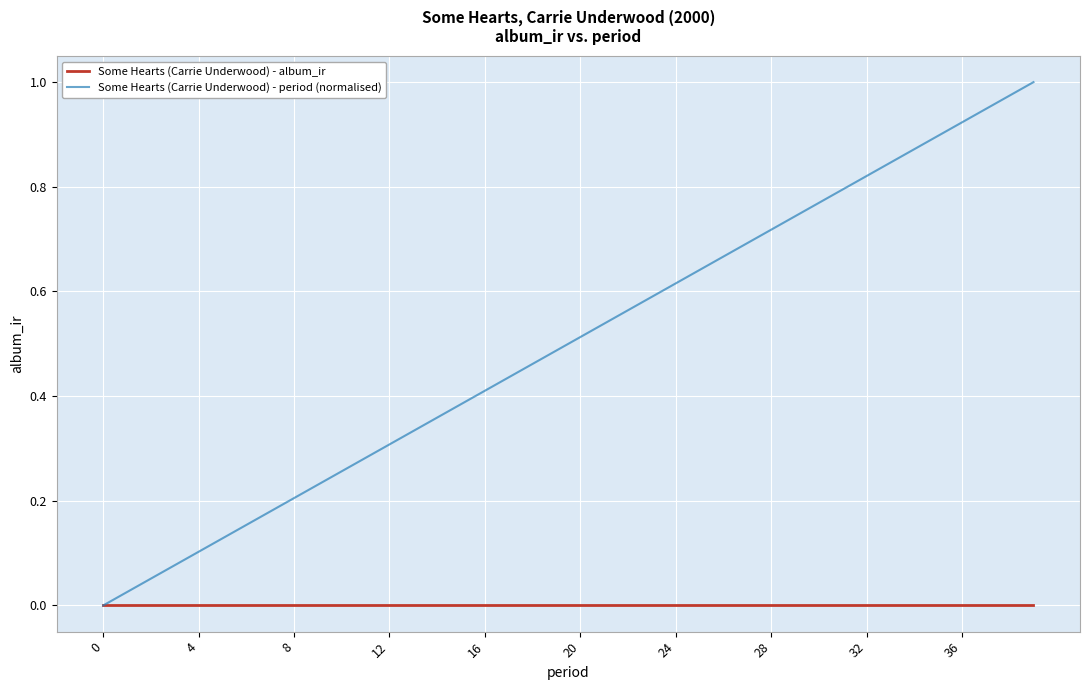

How many lines are shown in the chart?

2